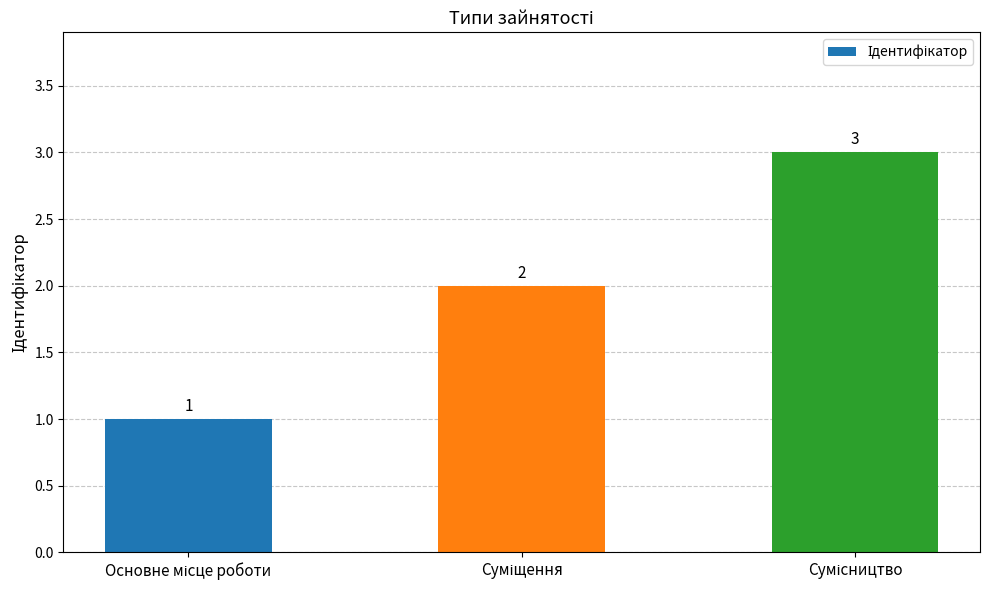

Reading right to left, transcribe all the data shown in this chart.

3	2	1